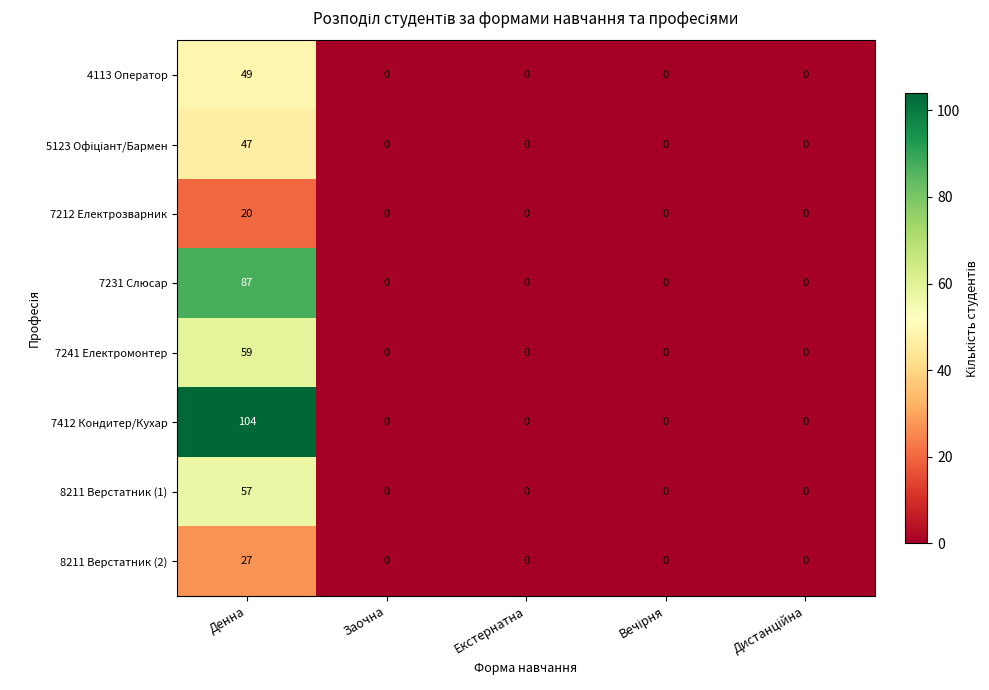

Which series has the largest range (max minus min)?

7412 Кондитер/Кухар